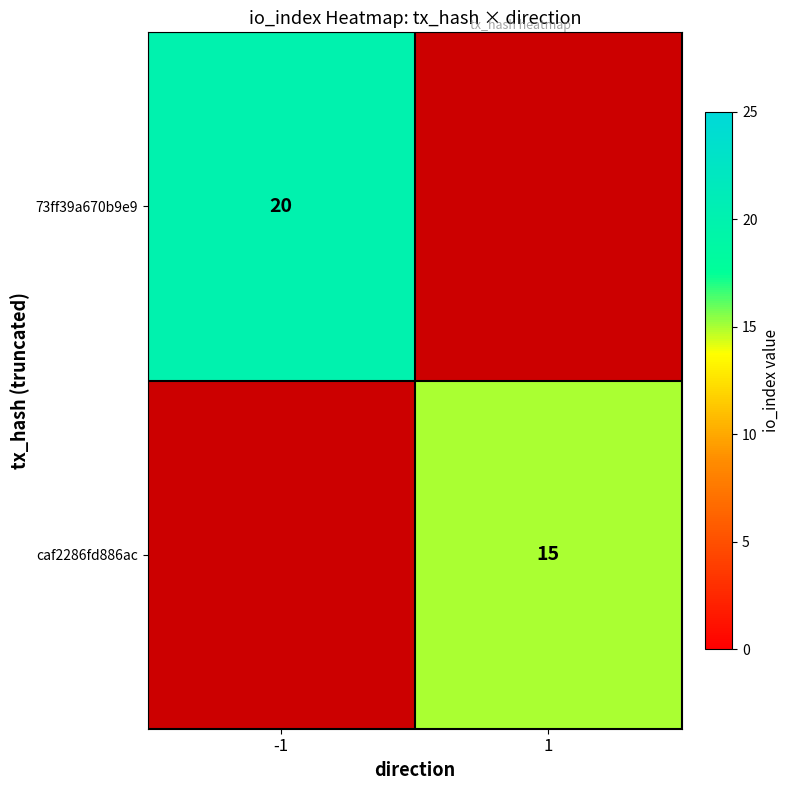

Is it true that 73ff39a670b9e9 equals 20 at -1?

True